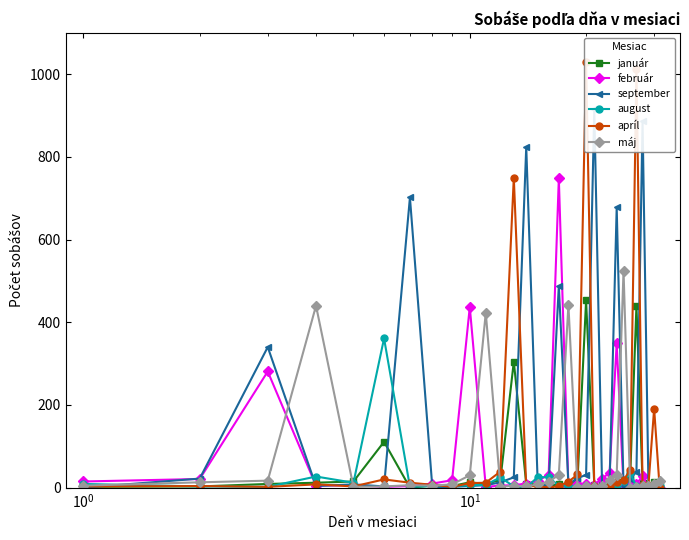

True or false: február has more than 2 points higher than both neighbors.

True